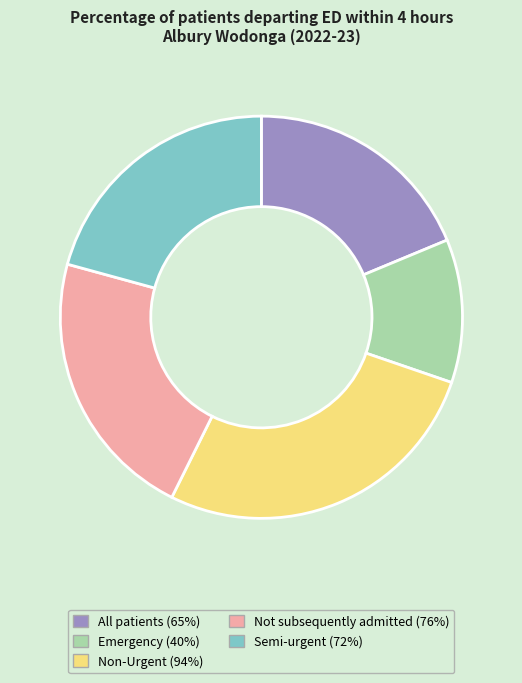

Combined, do Not subsequently admitted (76%) and Emergency (40%) account for over 50%?

No